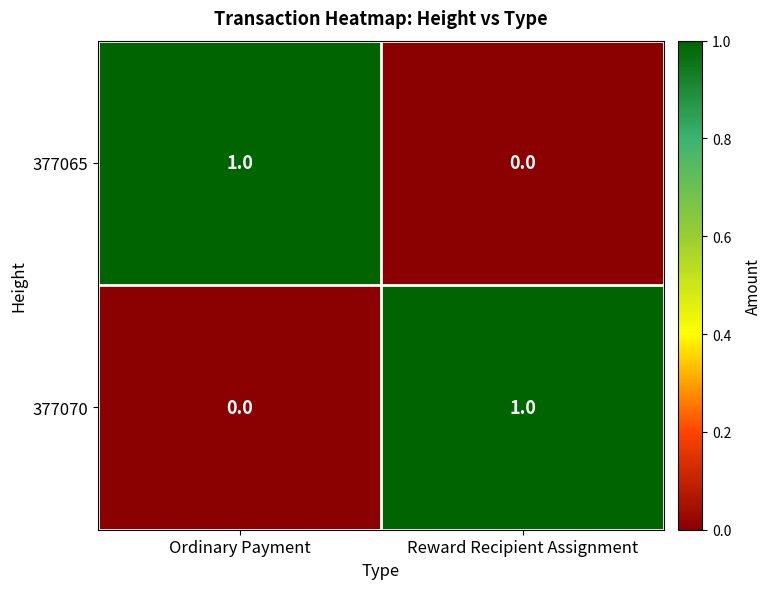

Is it true that 377070 equals 1 at Reward Recipient Assignment?

True